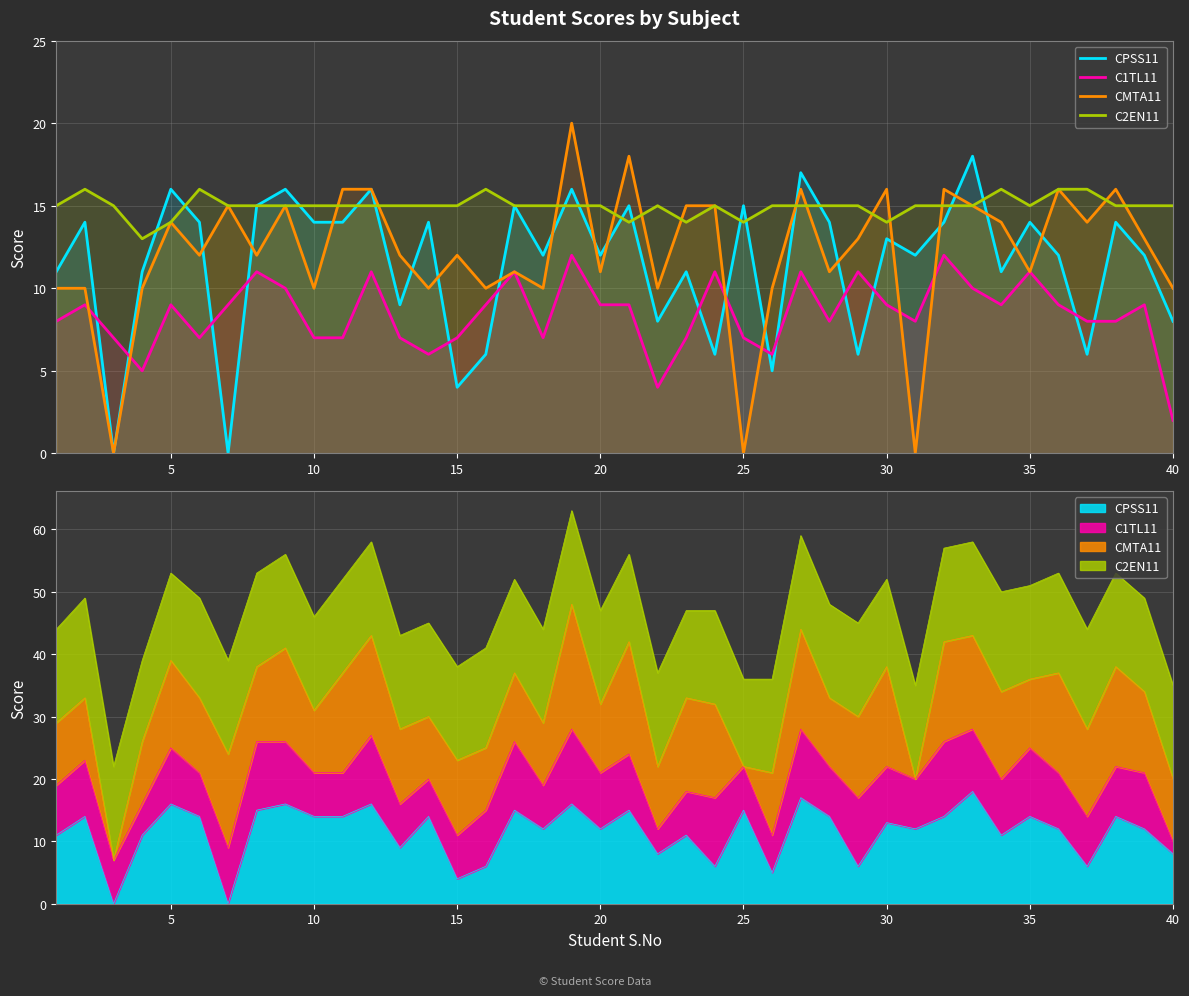

Which series has the widest spread of values?

CMTA11